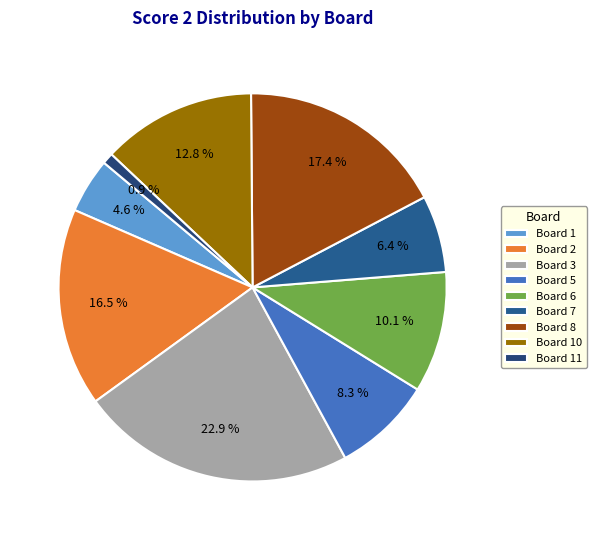

Which category has the biggest portion of the pie?

Board 3